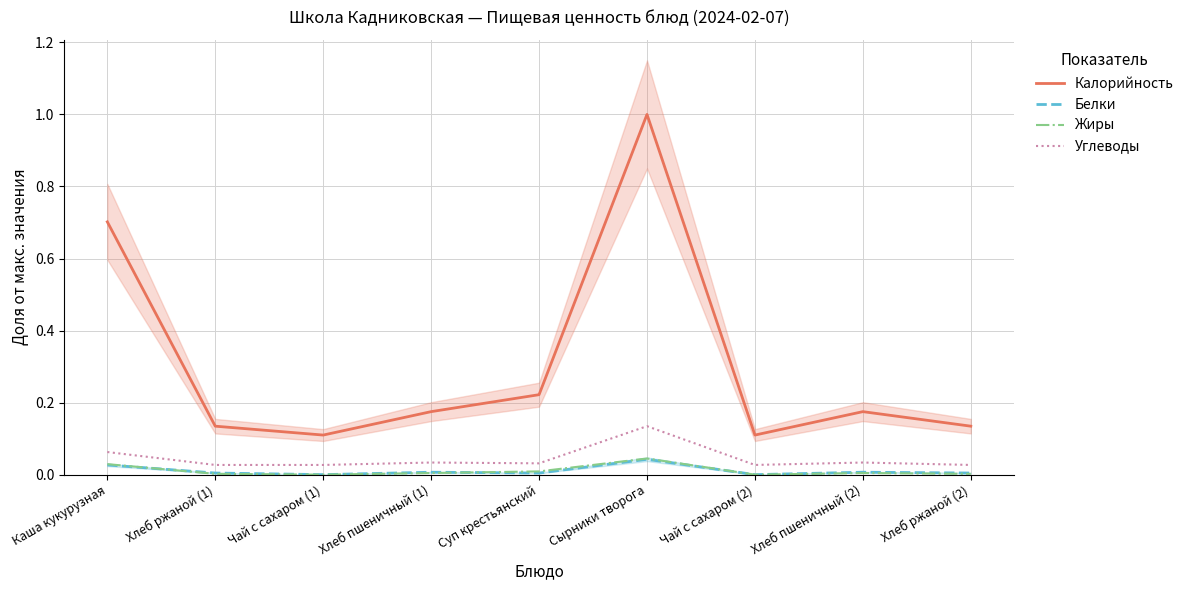

How many positive values does the Жиры series have?

7